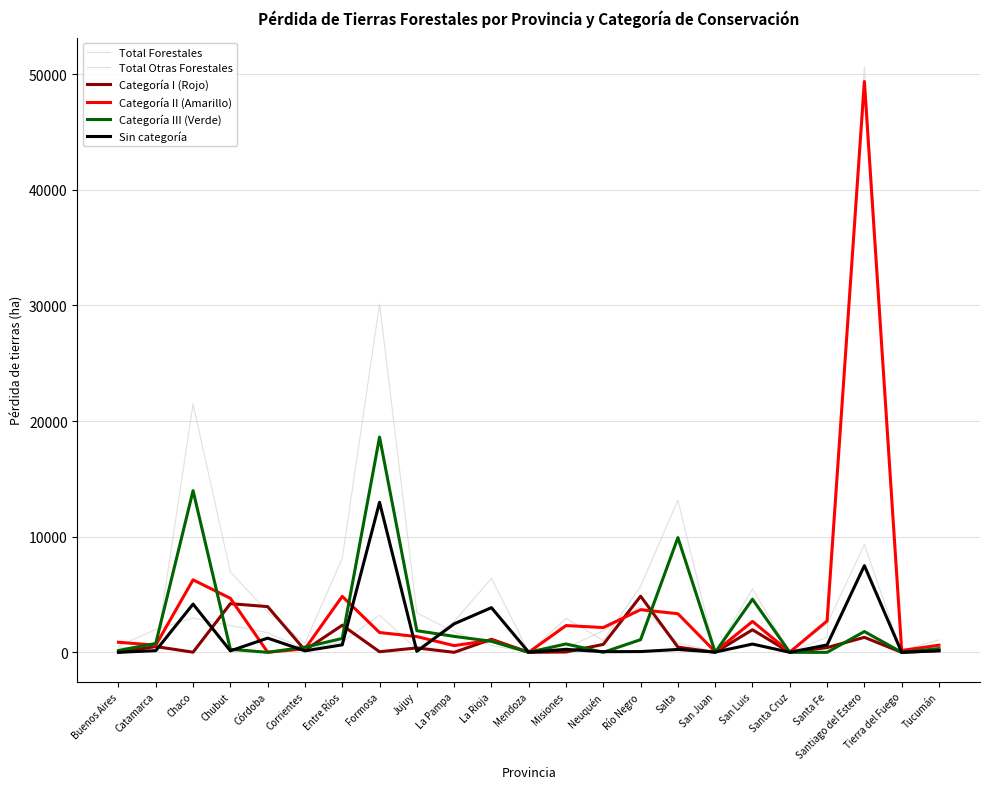

Does the chart display data point markers on the line(s)?

No